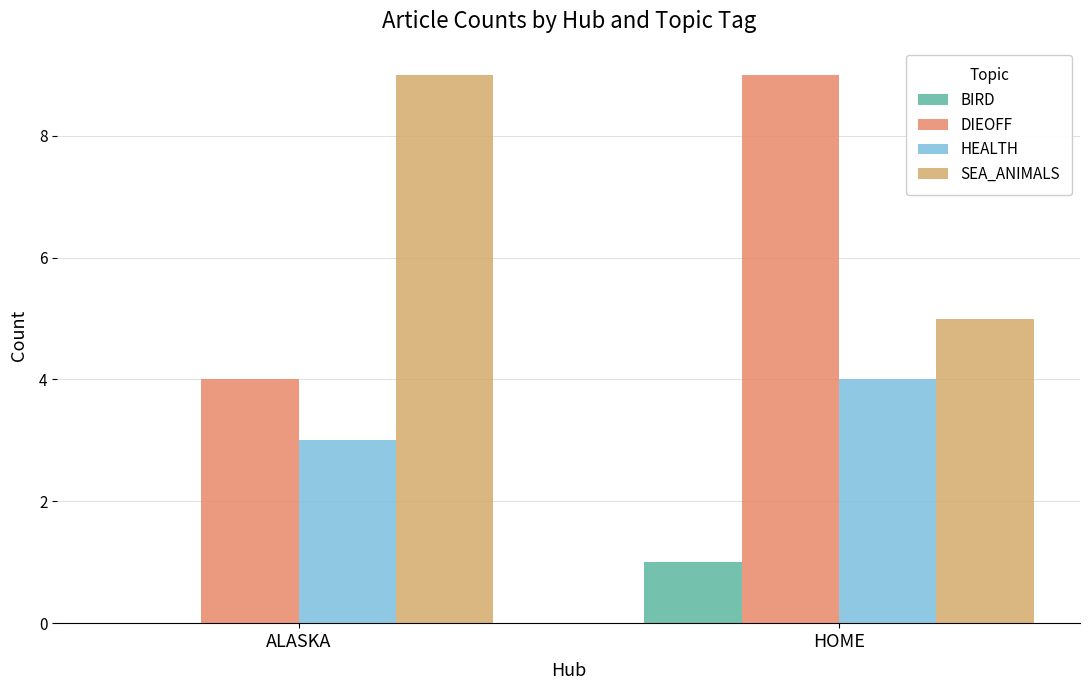

What position from the left is ALASKA?

1